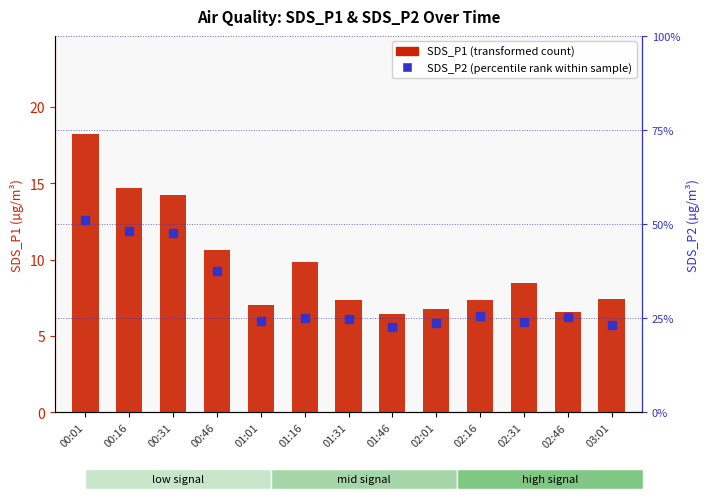

Reading right to left, transcribe all the data shown in this chart.

SDS_P1: 03:01=7.4	02:46=6.6	02:31=8.4	02:16=7.4	02:01=6.8	01:46=6.5	01:31=7.4	01:16=9.8	01:01=7.0	00:46=10.7	00:31=14.2	00:16=14.7	00:01=18.2
SDS_P2: 03:01=23.3	02:46=25.3	02:31=24.1	02:16=25.6	02:01=23.7	01:46=22.6	01:31=24.9	01:16=25.1	01:01=24.3	00:46=37.4	00:31=47.7	00:16=48.3	00:01=51.1